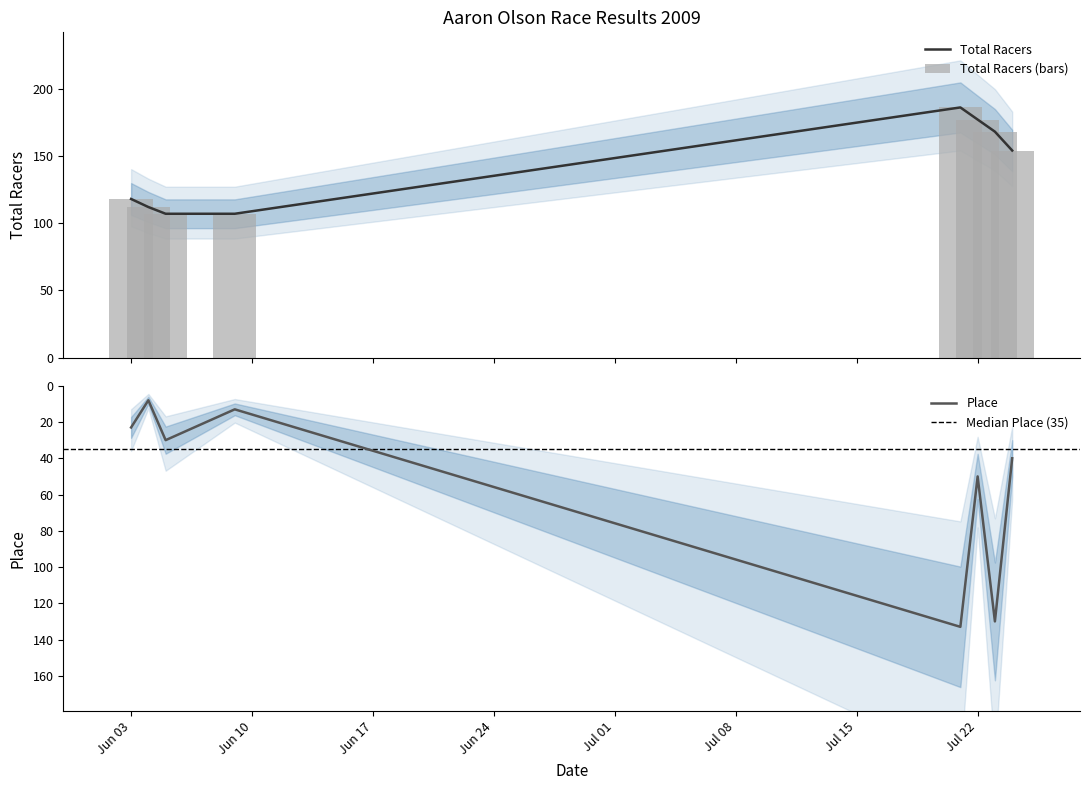

True or false: Place has a value of 89 at Jul 22.

False